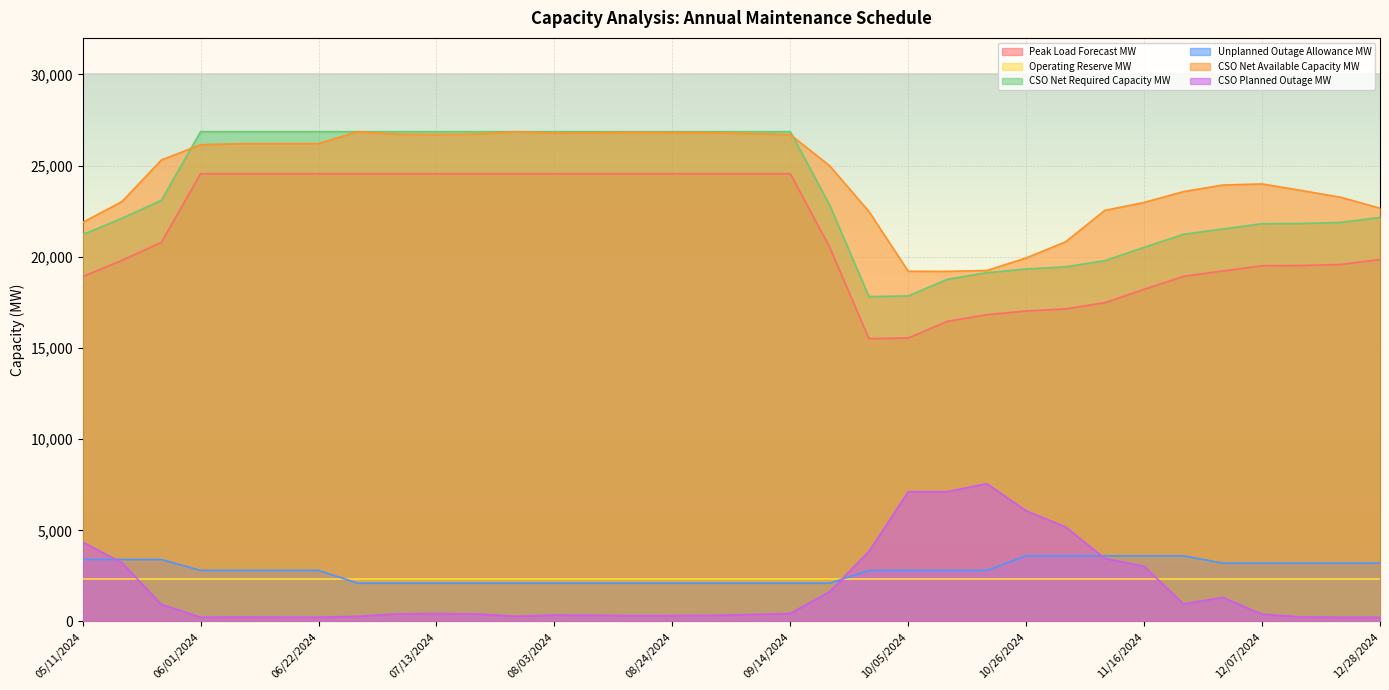

Rank the categories by Unplanned Outage Allowance MW value from highest to lowest.

10/26/2024, 11/02/2024, 11/09/2024, 11/16/2024, 11/23/2024, 05/11/2024, 05/18/2024, 05/25/2024, 11/30/2024, 12/07/2024, 12/14/2024, 12/21/2024, 12/28/2024, 06/01/2024, 06/08/2024, 06/15/2024, 06/22/2024, 09/28/2024, 10/05/2024, 10/12/2024, 10/19/2024, 06/29/2024, 07/06/2024, 07/13/2024, 07/20/2024, 07/27/2024, 08/03/2024, 08/10/2024, 08/17/2024, 08/24/2024, 08/31/2024, 09/07/2024, 09/14/2024, 09/21/2024